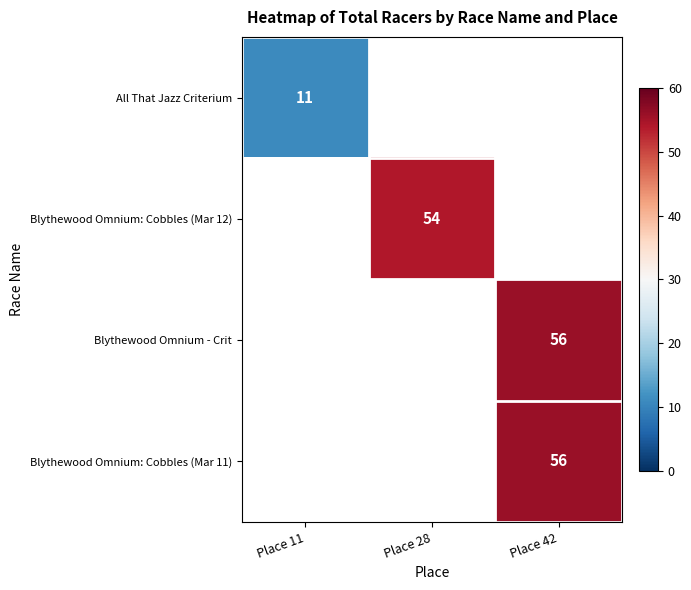

The value of All That Jazz Criterium at Place 11 is 11. True or false?

True